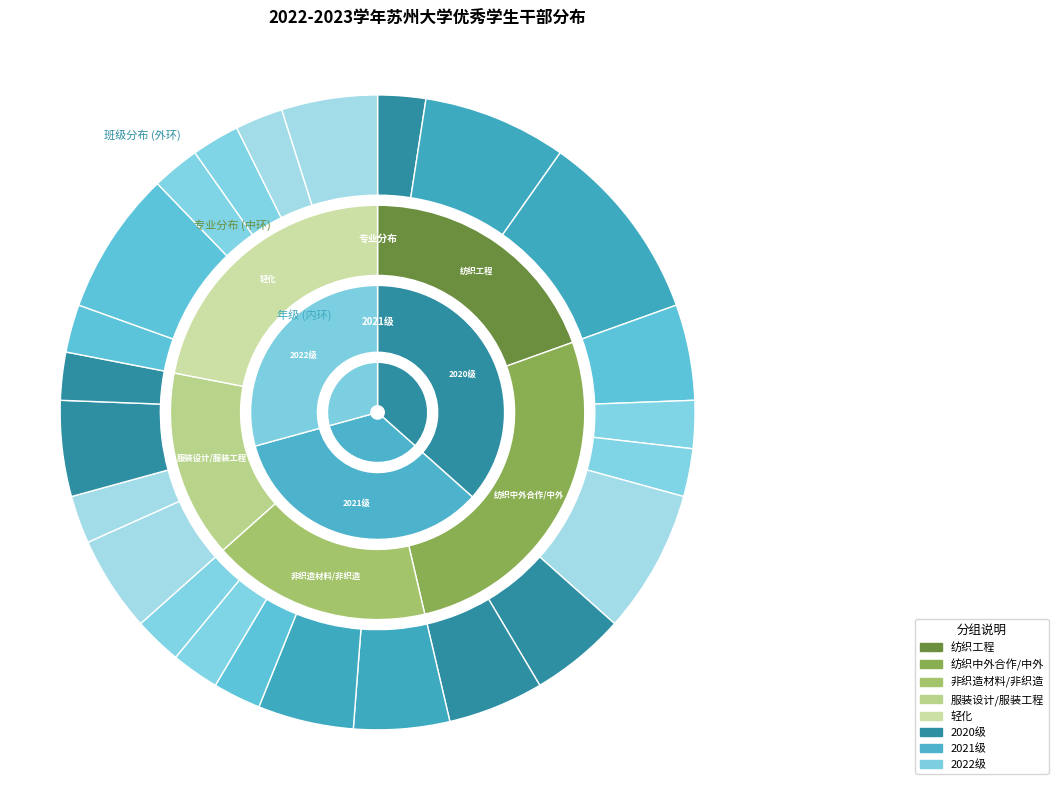

What is the change in value from 20纺织中外合作1班 to 22服装工程1班?

-2